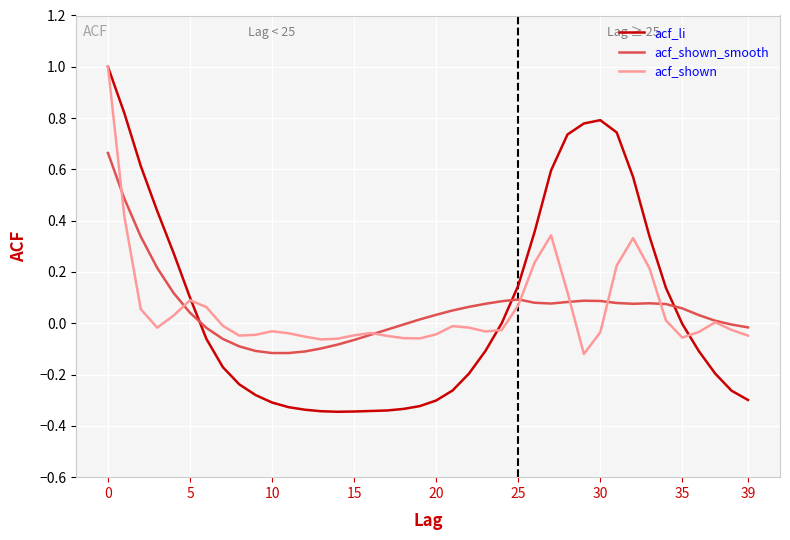

Which series has the widest spread of values?

acf_li